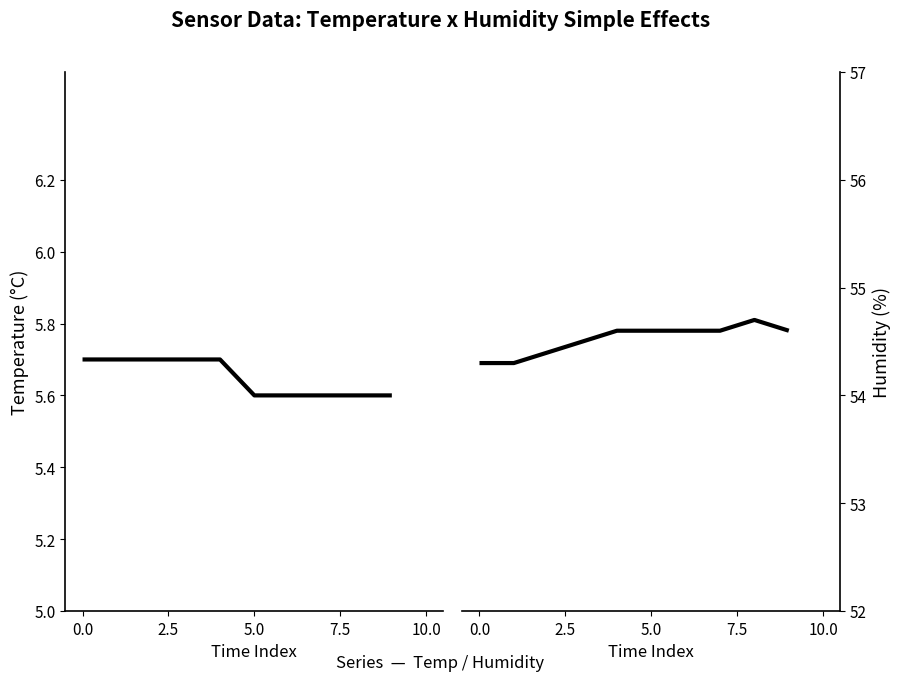

At 9, list the series in order from largest to smallest.

Humidity, Temp